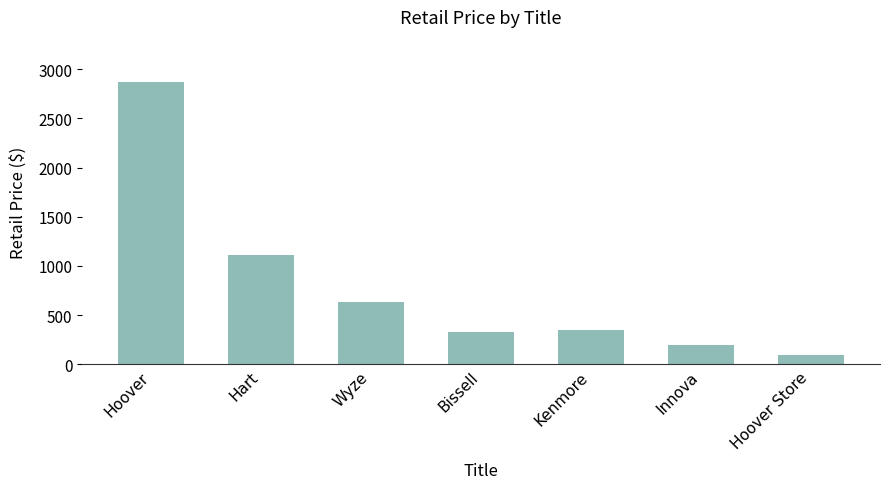

How many bars are there in total?

7